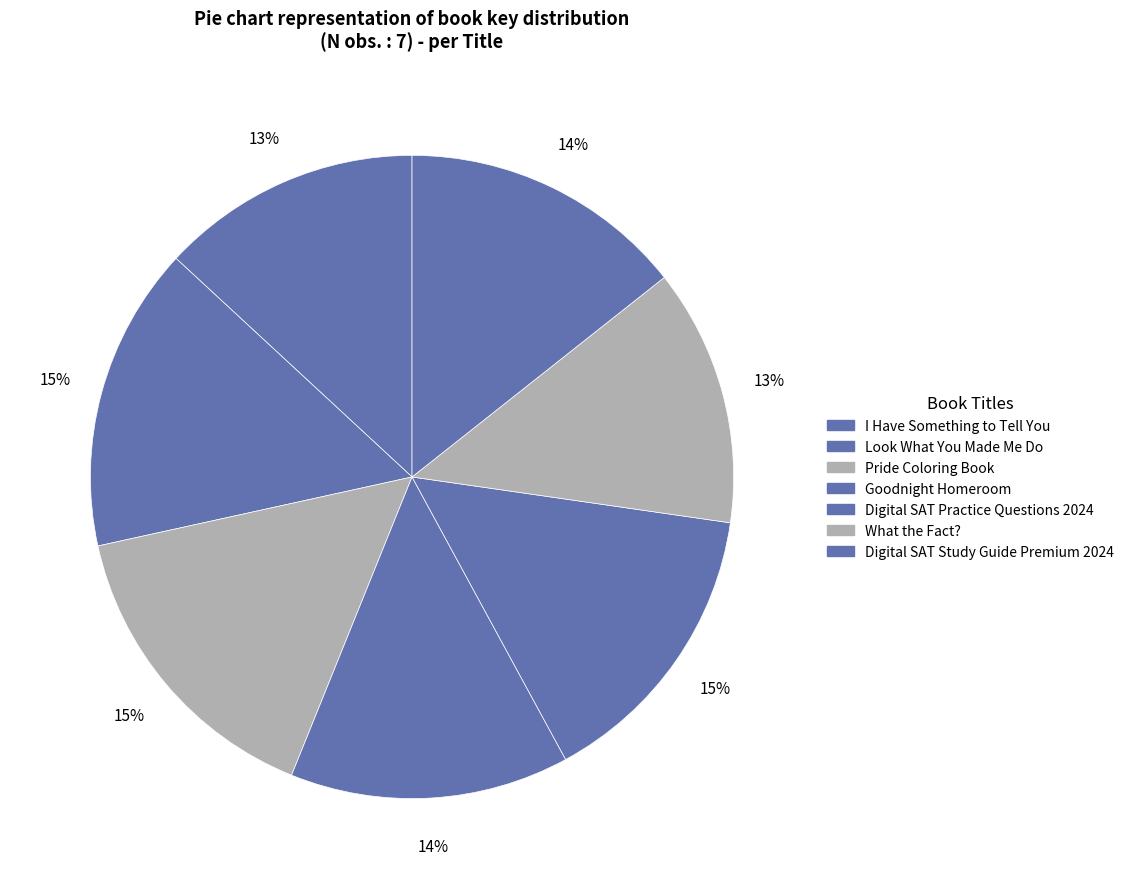

True or false: What the Fact? accounts for 13% of the total.

True